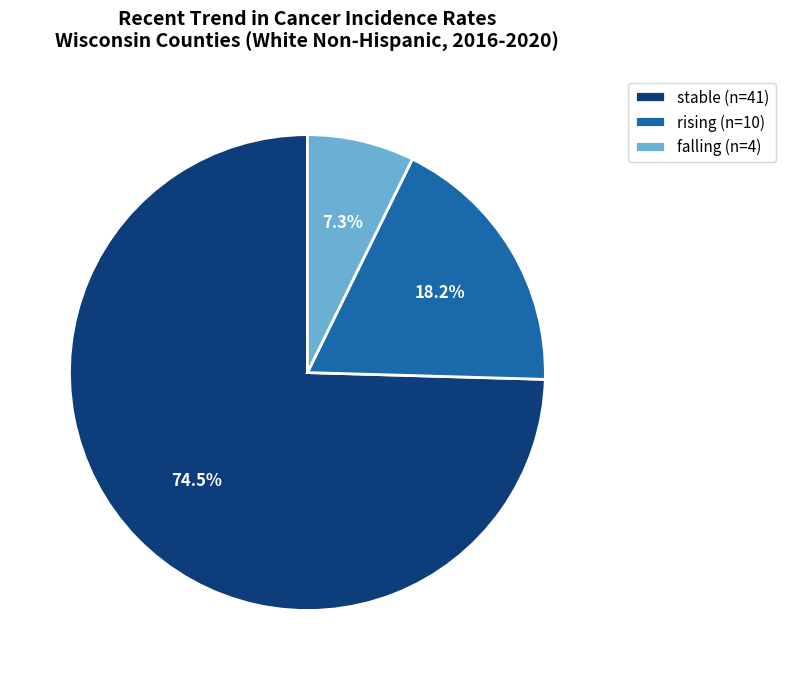

Is there any slice that represents more than half of the pie?

Yes